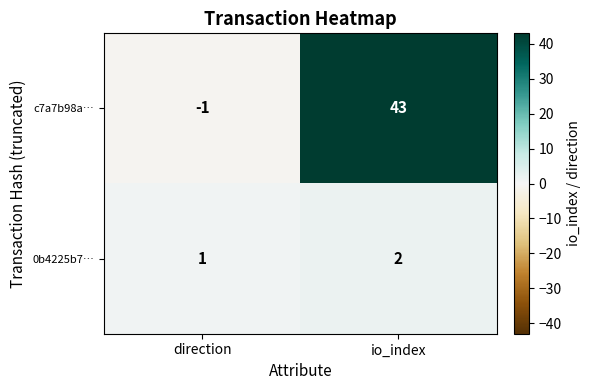

What is the sum of all 0b4225b7… values?

3